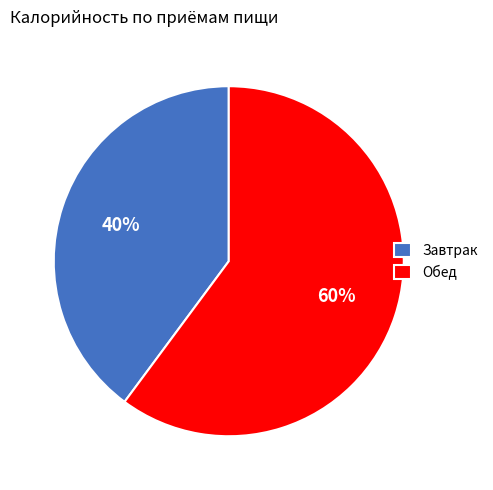

Count the number of slices in the pie.

2